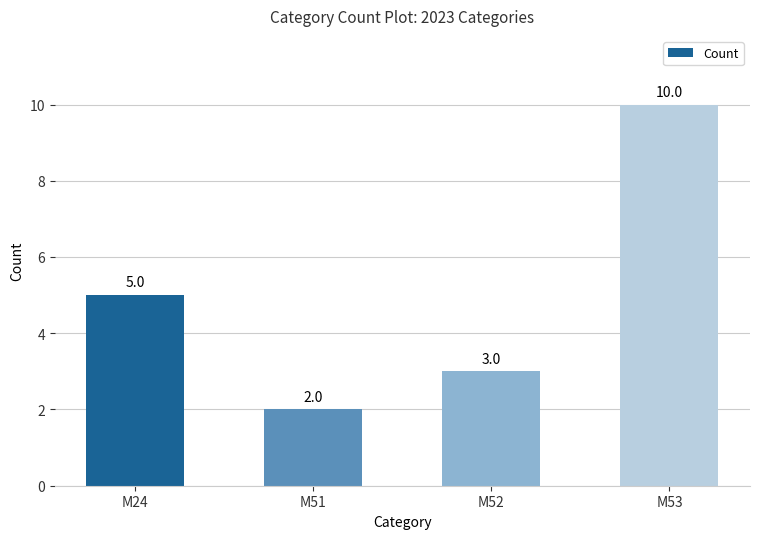

What is the difference between the maximum and minimum values?

8